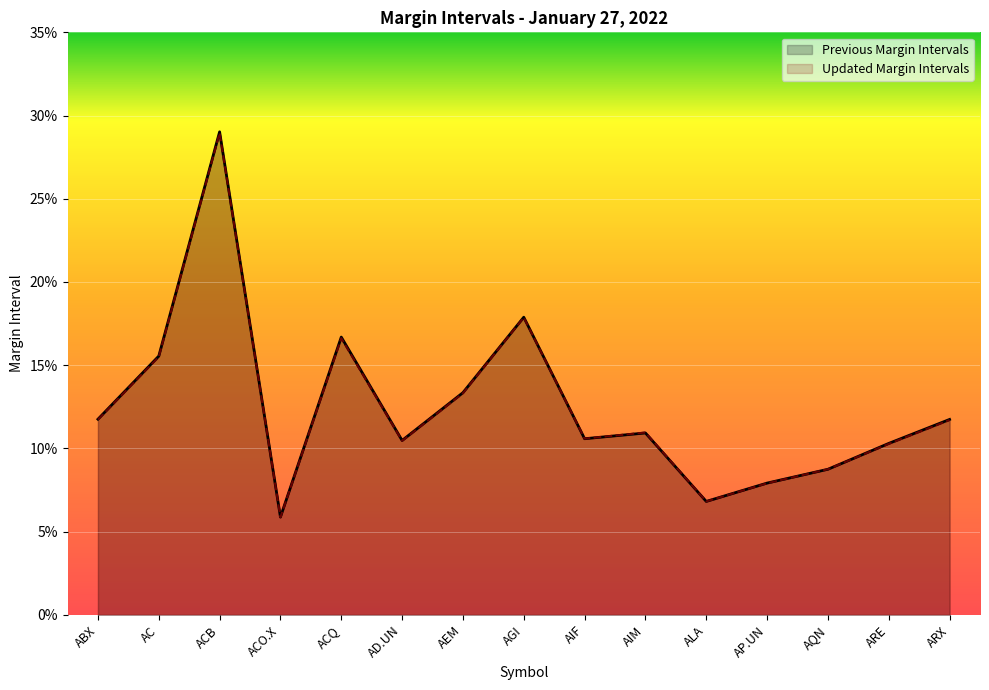

Is it true that Previous Margin Intervals equals 0.2 at ACQ?

False